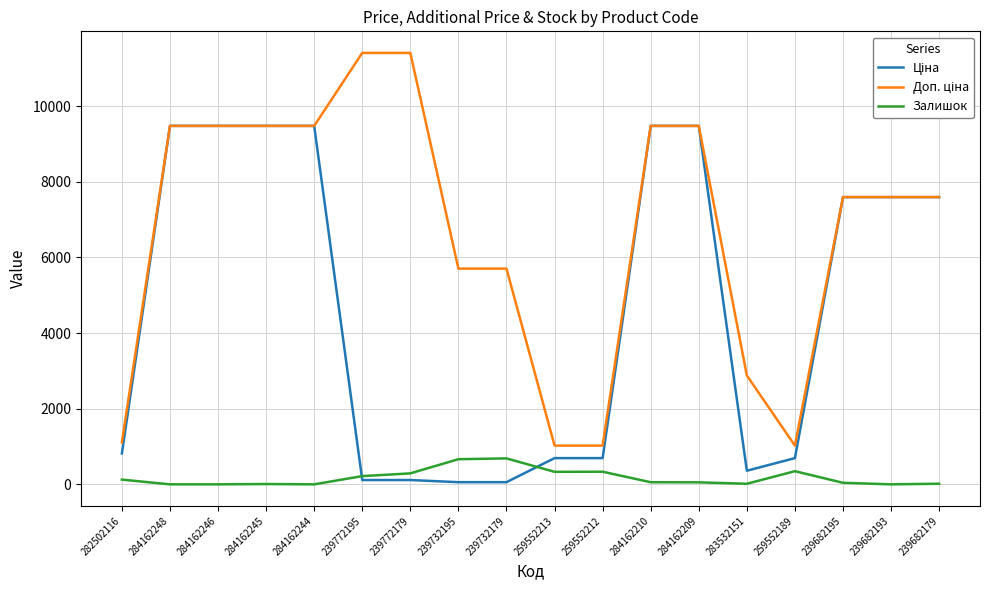

The Залишок series shows 41.0 at 239682195. True or false?

True